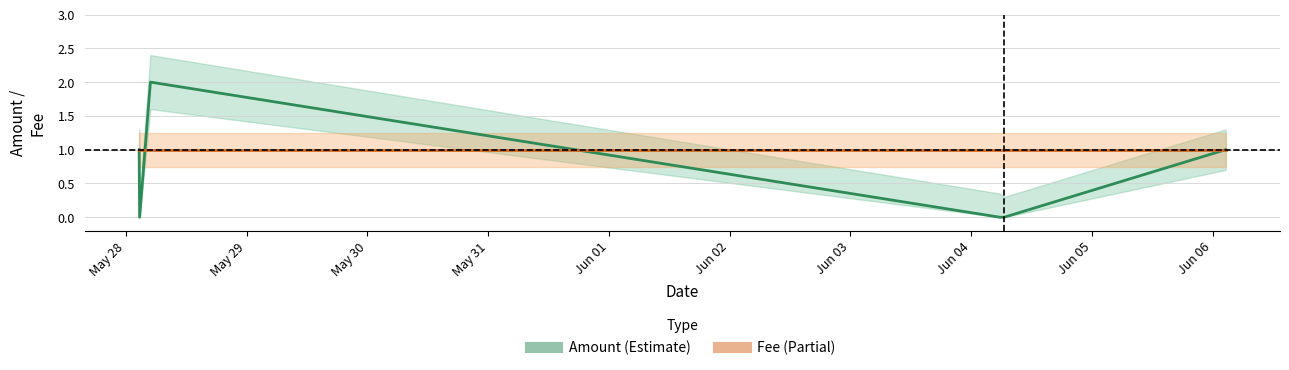

Read the Fee value at May 28.

1